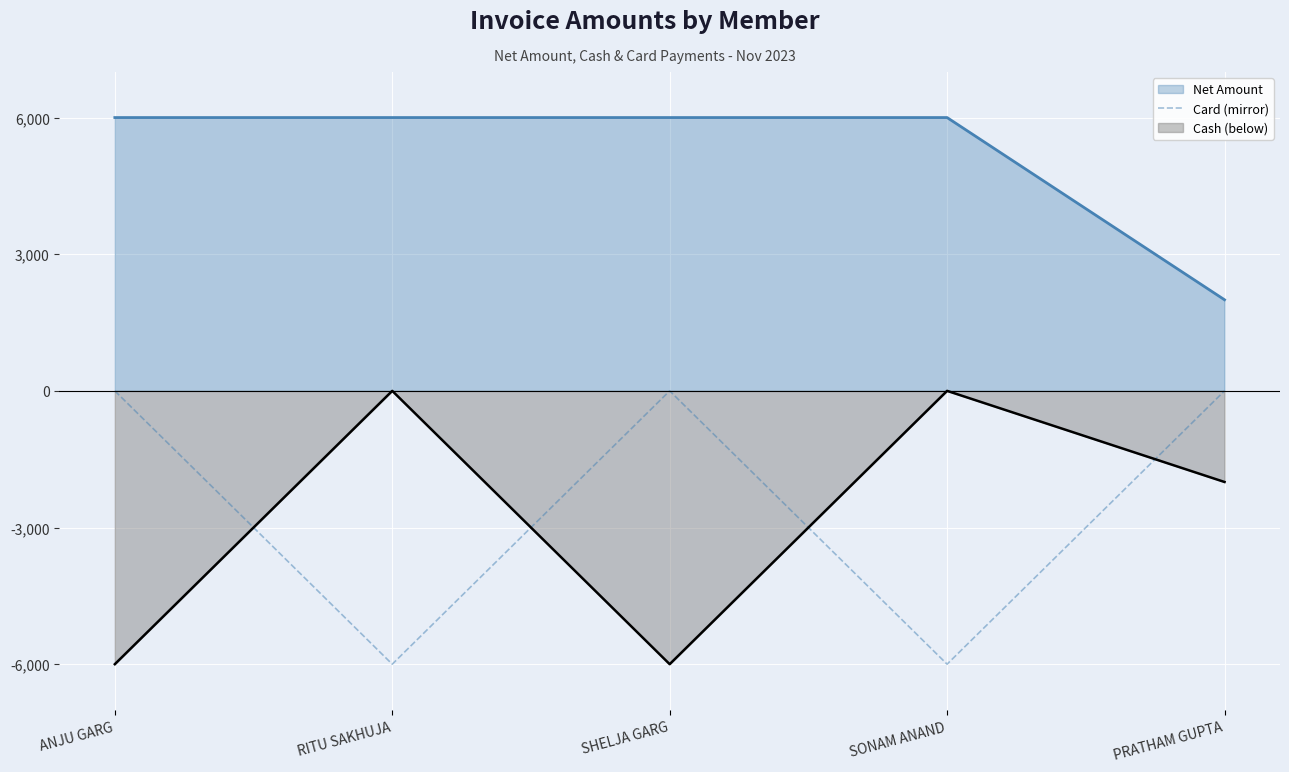

At which label is Cash (below) closest to -3000?

PRATHAM GUPTA